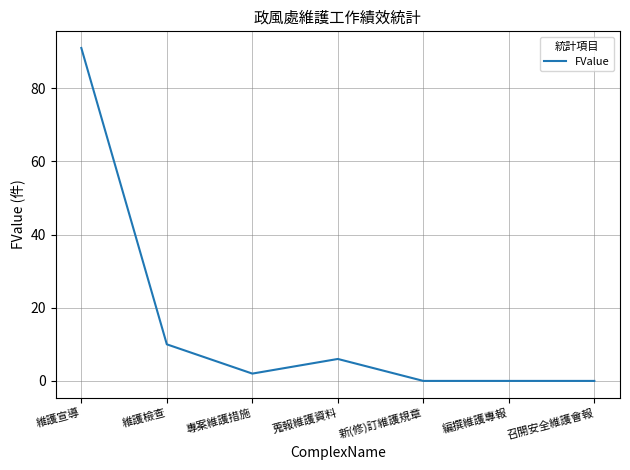

The chart shows a value of 11 at 蒐報維護資料. True or false?

False